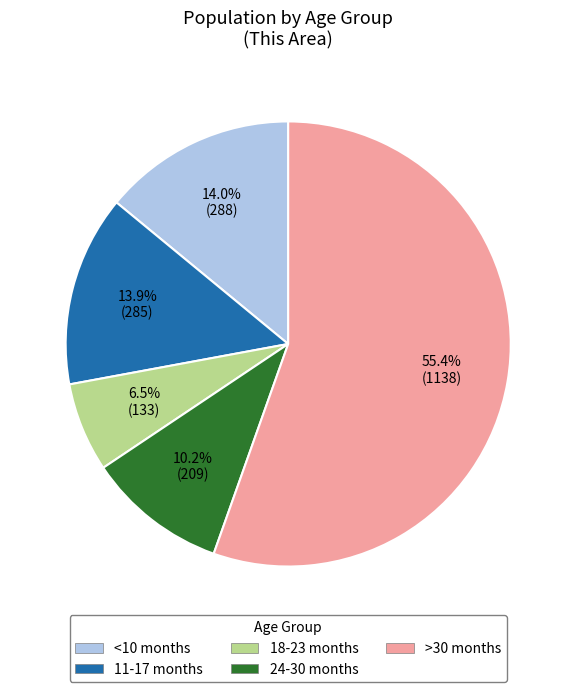

Is there a majority slice in this chart?

Yes